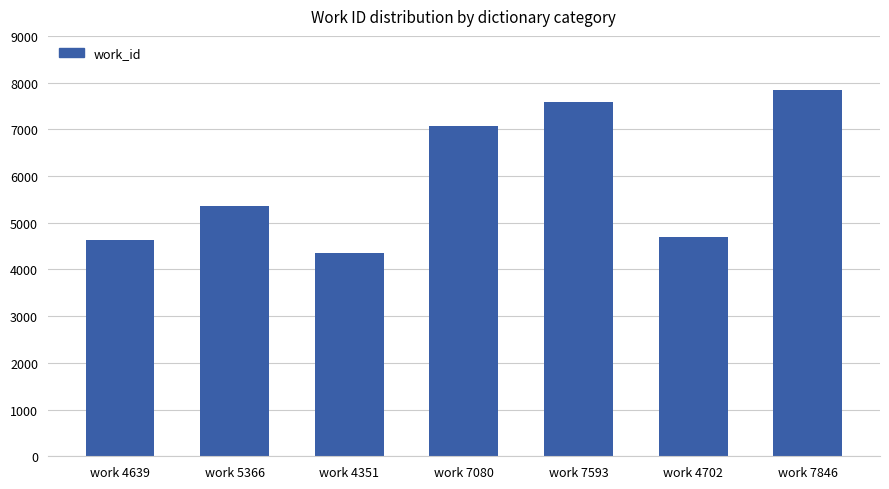

Does the chart contain any negative values?

No